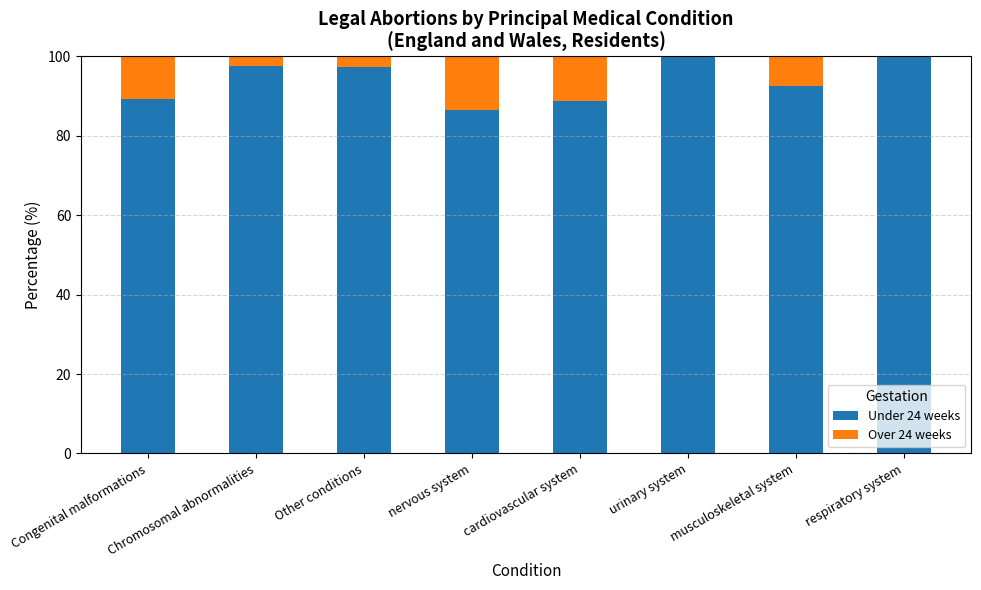

How many categories are shown in the chart?

8